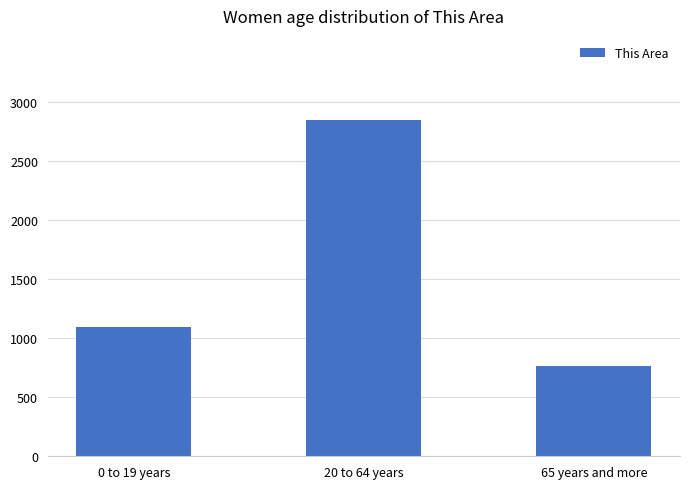

Read the value at 65 years and more, to the nearest 10.

760